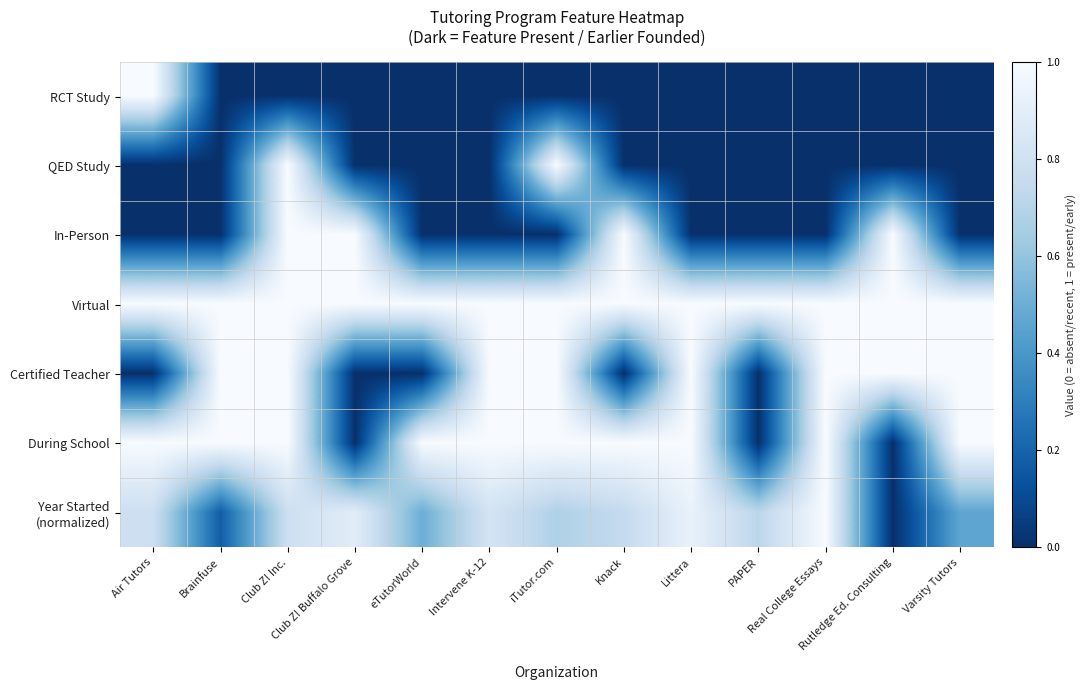

How many categories are shown in the chart?

13